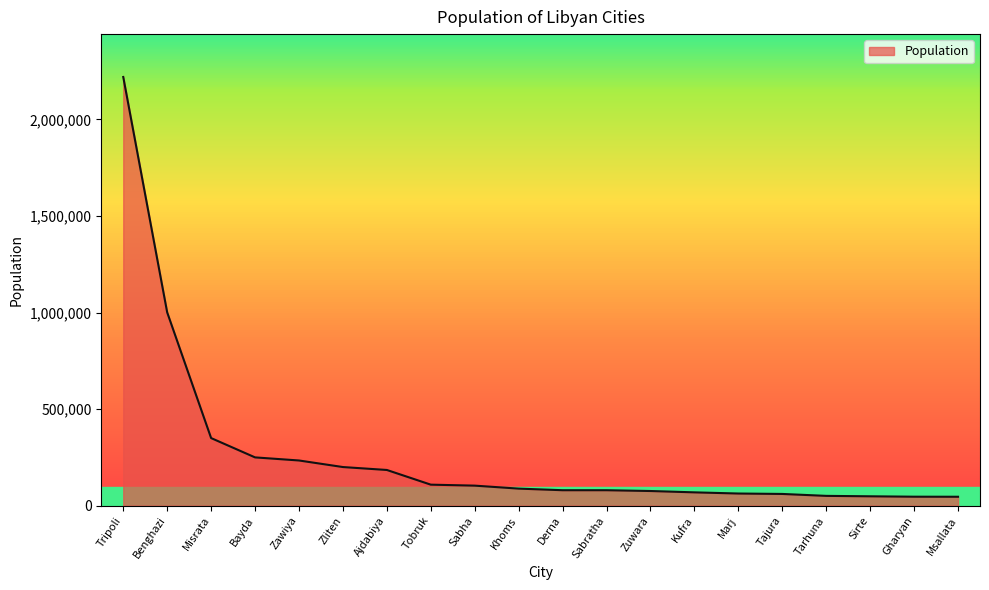

Does the chart display data point markers on the line(s)?

No